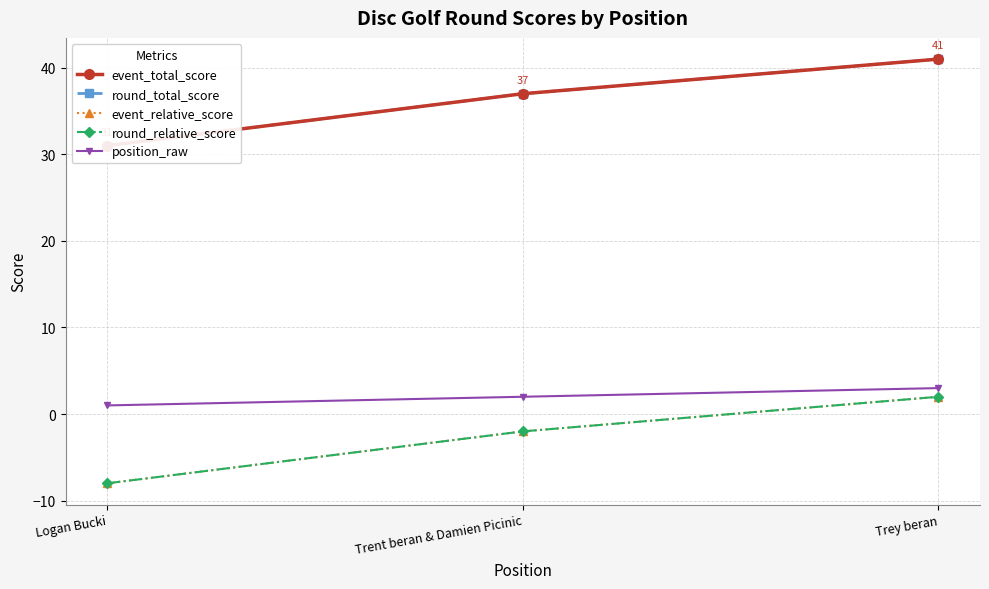

At how many categories does at least one series exceed 36?

2